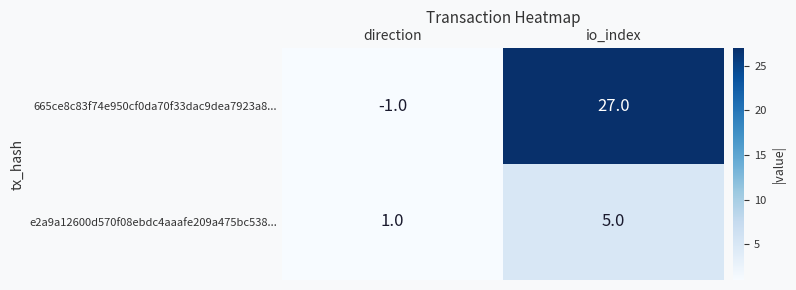

At direction, list the series in order from largest to smallest.

e2a9a12600d570f08ebdc4aaafe209a475bc538..., 665ce8c83f74e950cf0da70f33dac9dea7923a8...